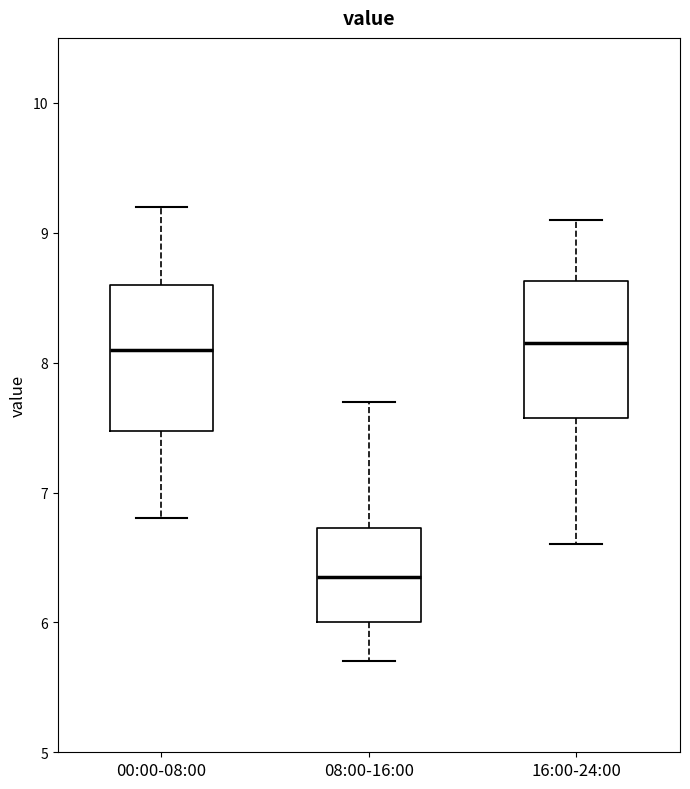

Reading left to right, read every box against the y-axis: the position of its median line, the range the box covers, and the ends of its whiskers. The values are not printed on the chart, so give them approximately, as read against the axis.

00:00-08:00: median 8.1, box 7.5 to 8.6, whiskers 6.8 to 9.2
08:00-16:00: median 6.4, box 6.0 to 6.7, whiskers 5.7 to 7.7
16:00-24:00: median 8.2, box 7.6 to 8.6, whiskers 6.6 to 9.1